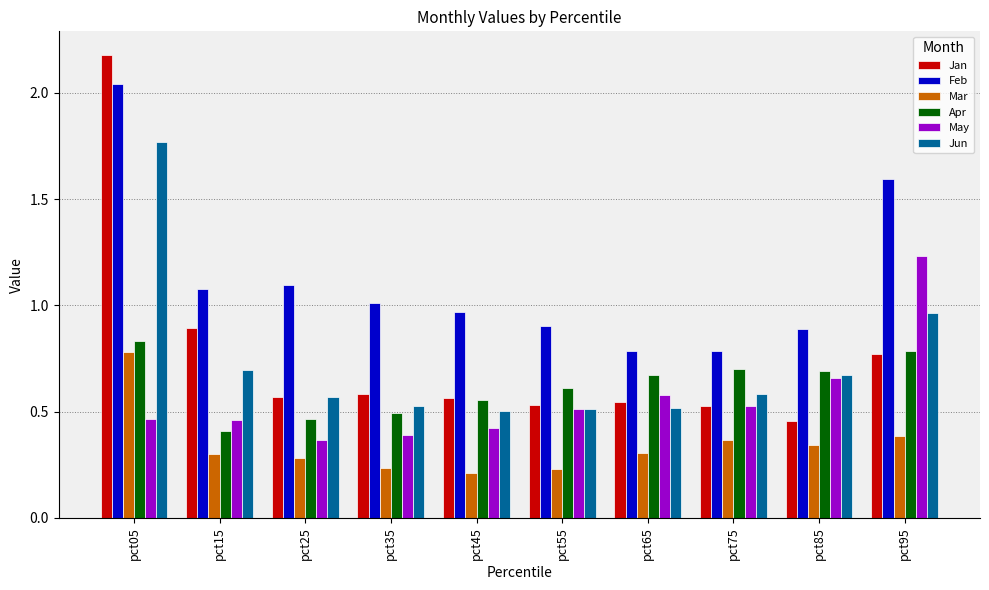

What is the sum of all Jan values?

7.6